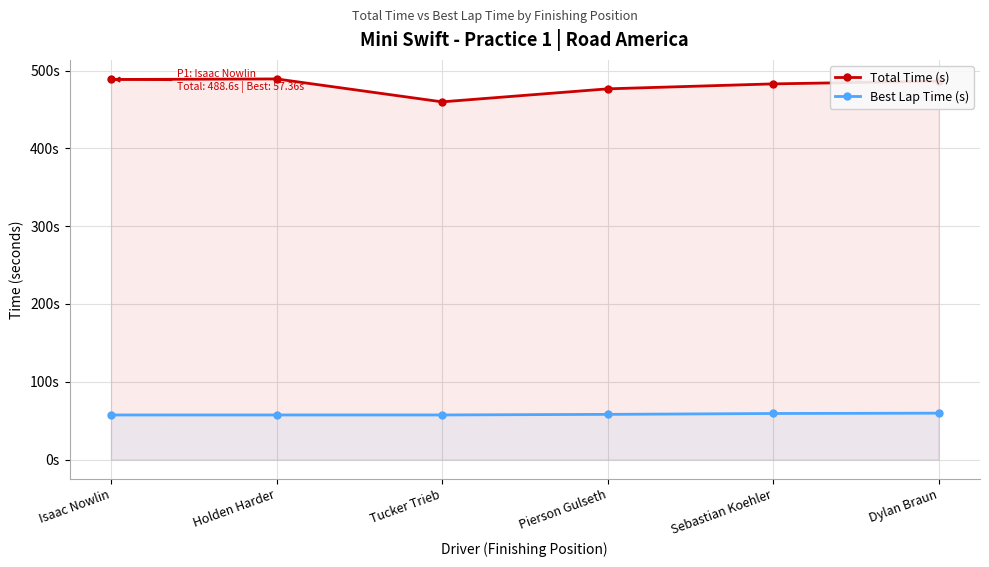

At Holden Harder, list the series in order from largest to smallest.

Total Time (s), Best Lap Time (s)